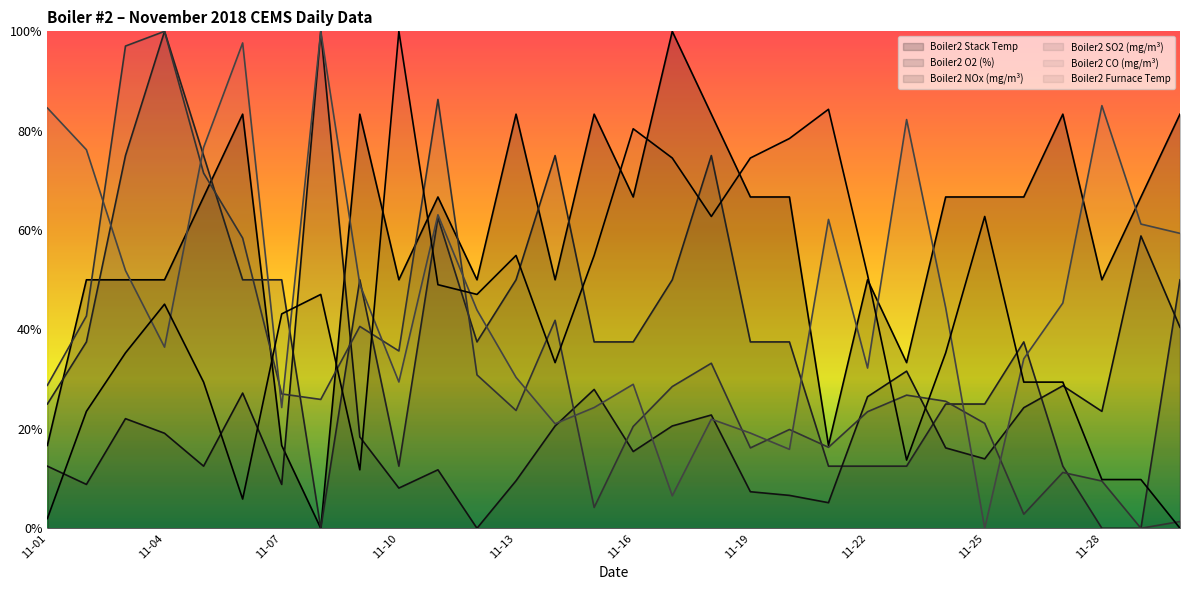

What is the value of the Boiler2 SO2 (mg/m³) point at the 16th from the left?

0.2